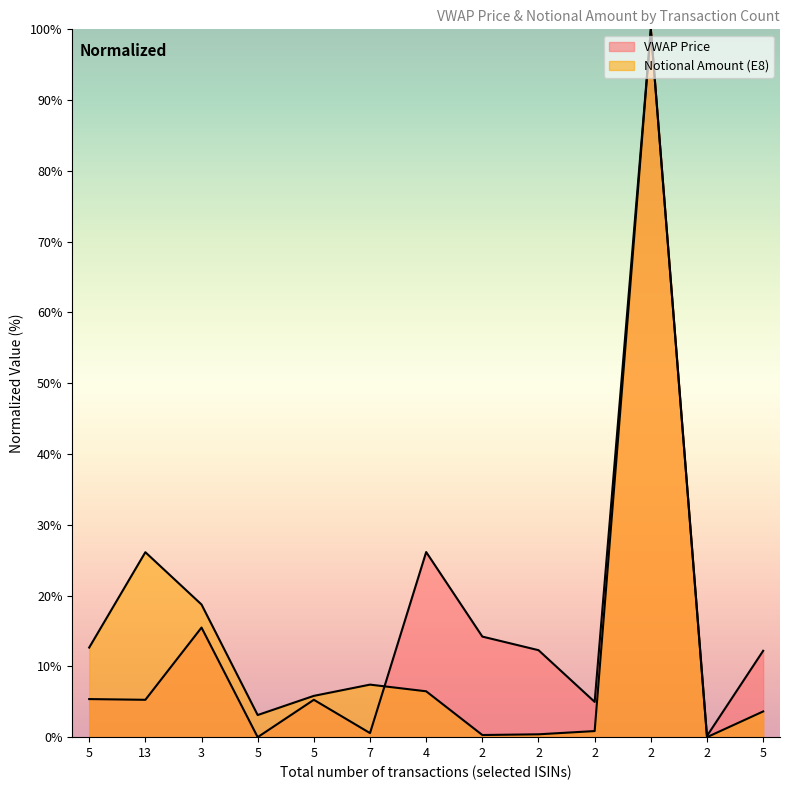

Where is the first local minimum for VWAP Price?

13